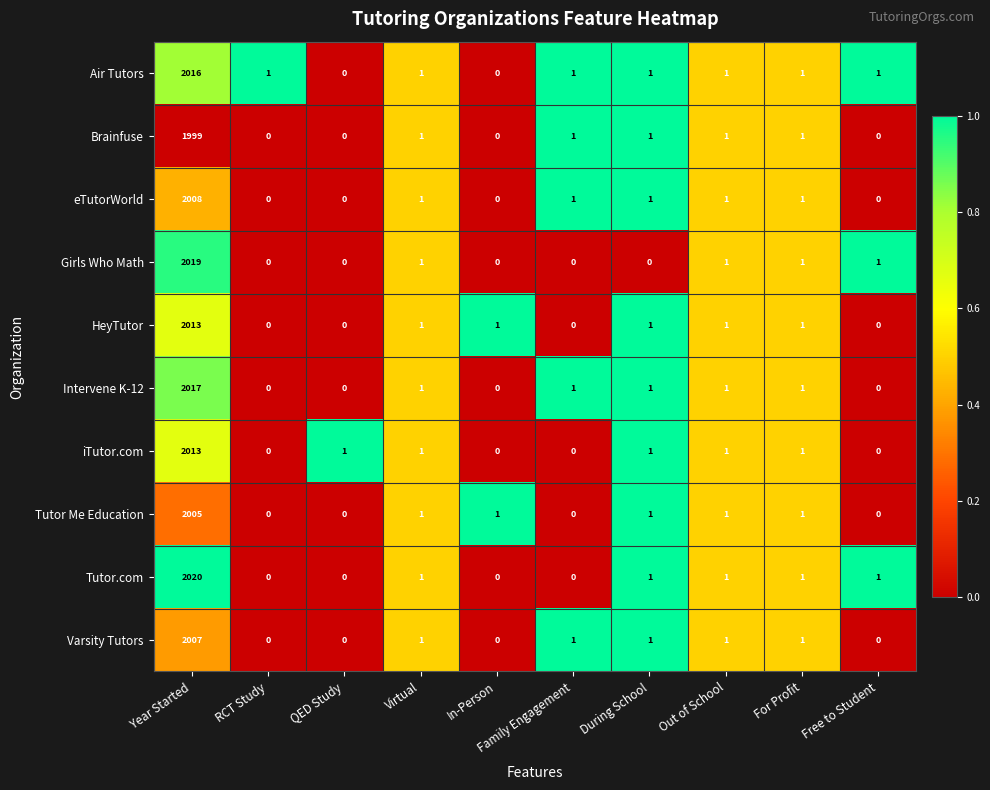

The Girls Who Math series shows -869 at QED Study. True or false?

False